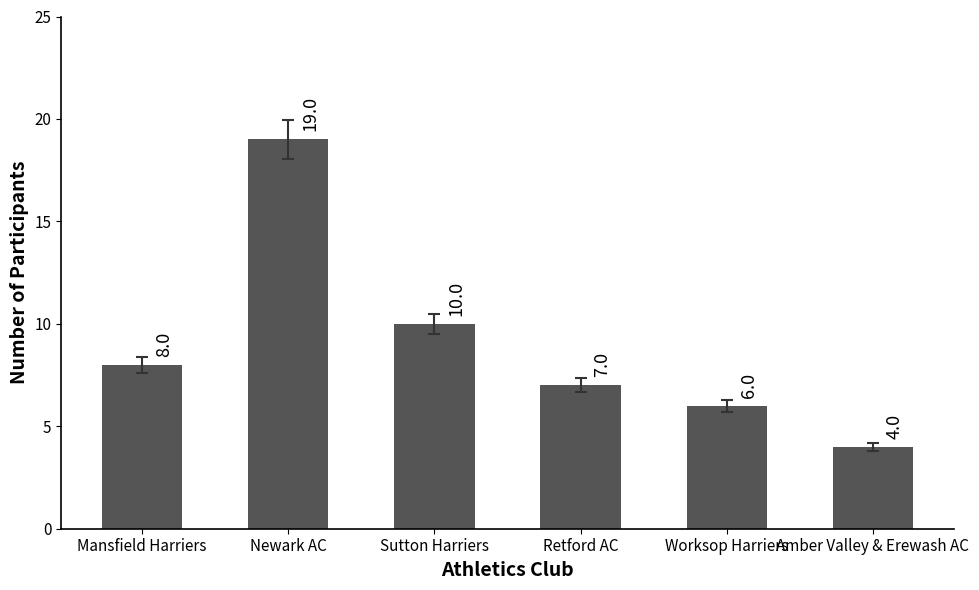

What is the smallest value displayed?

4